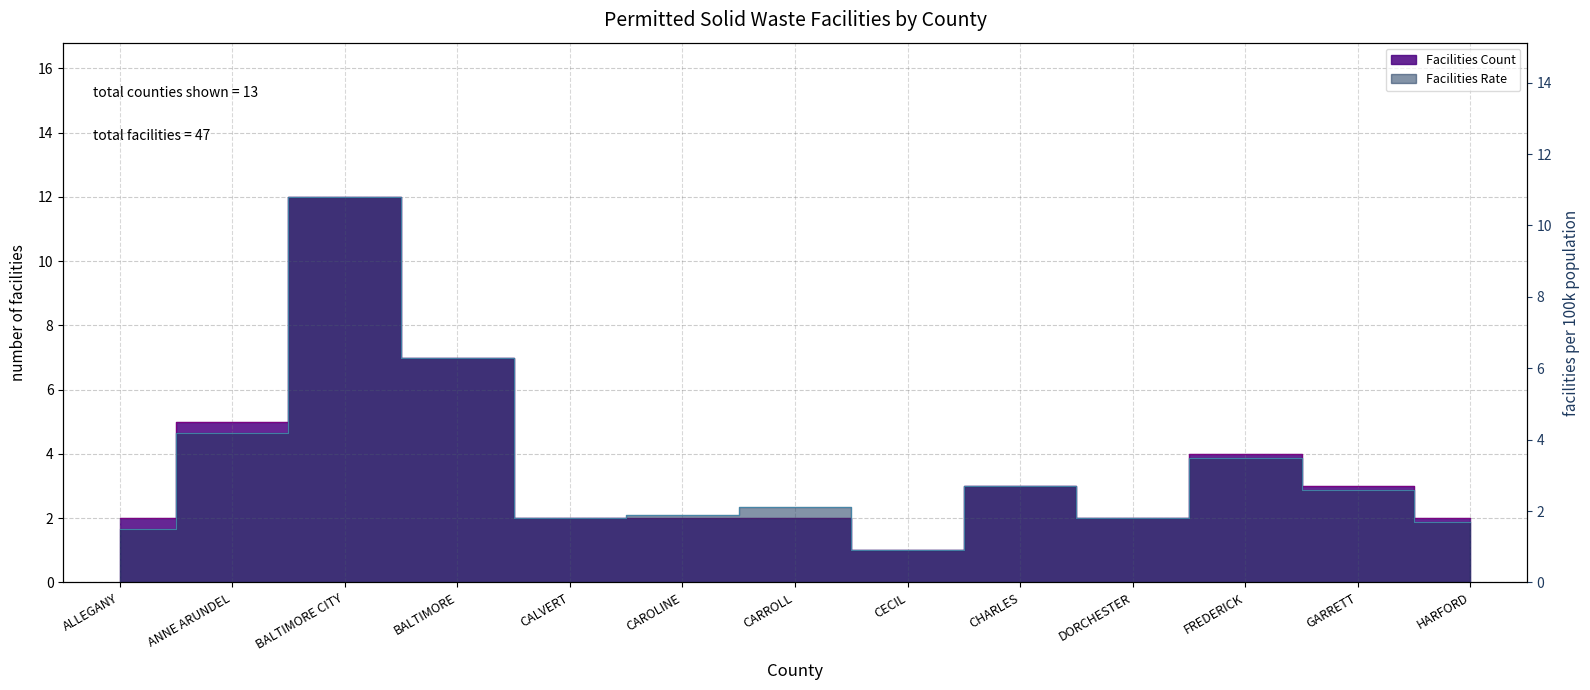

Which label corresponds to the smallest value in the chart?

CECIL